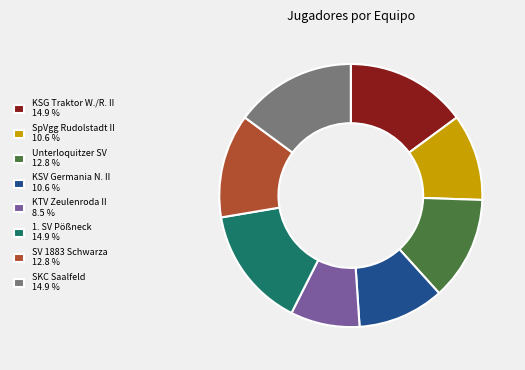

How many segments does this pie chart have?

8